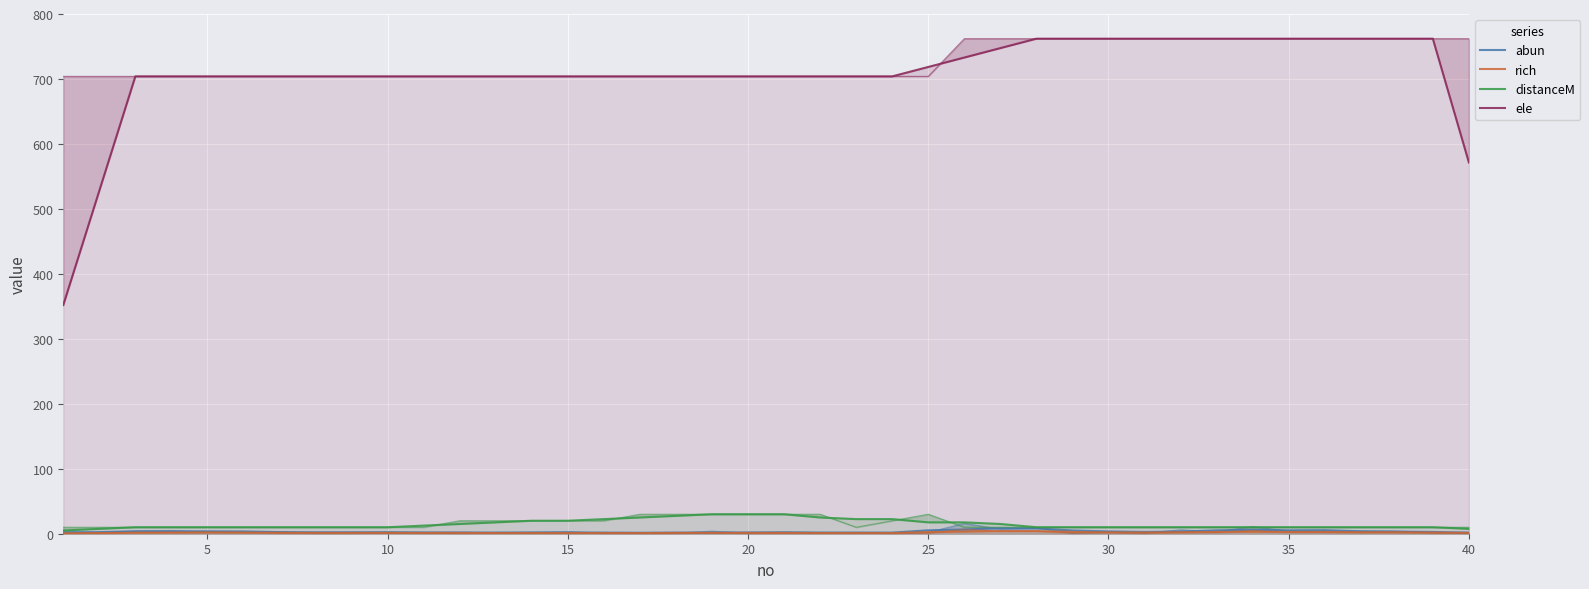

True or false: ele and abun cross at least once.

False